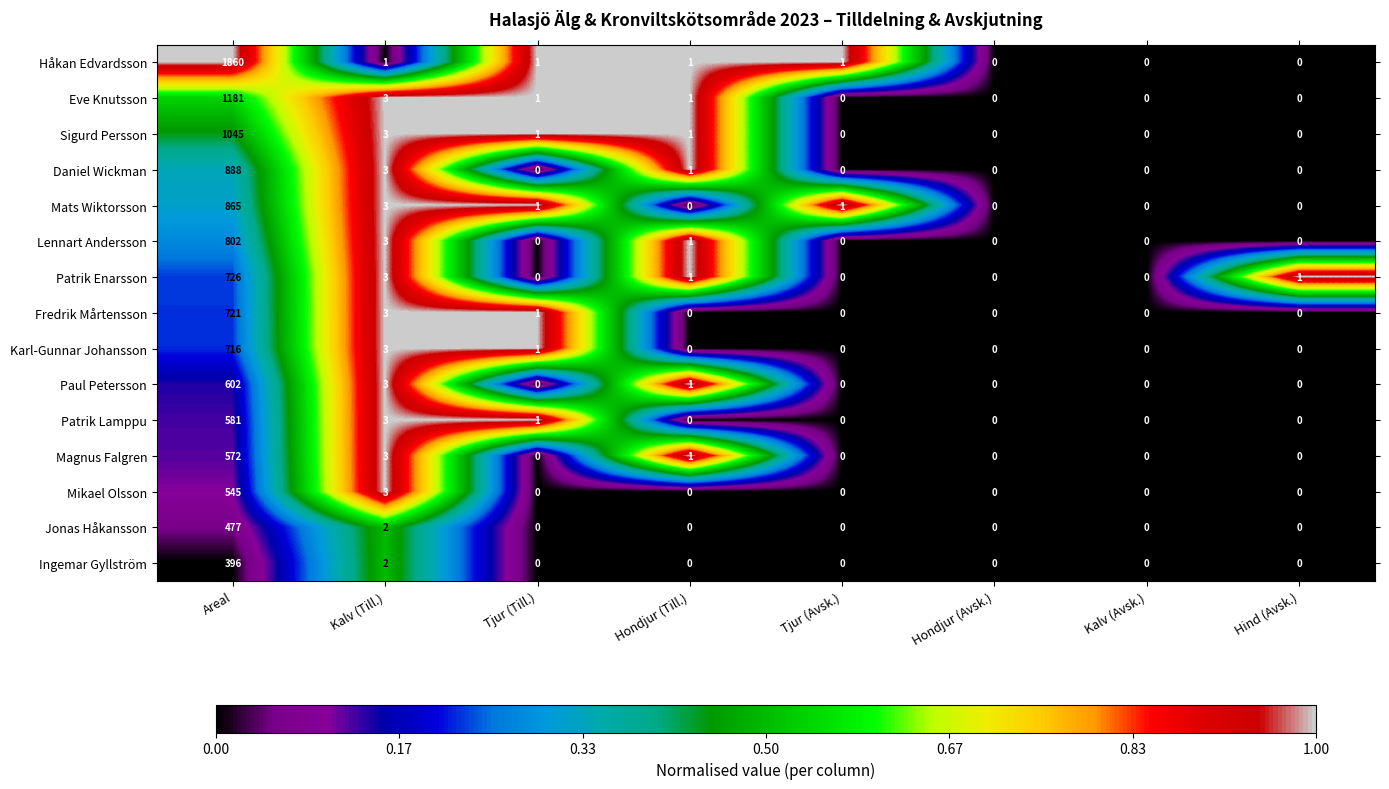

Is it true that Fredrik Mårtensson equals -283 at Kalv (Avsk.)?

False